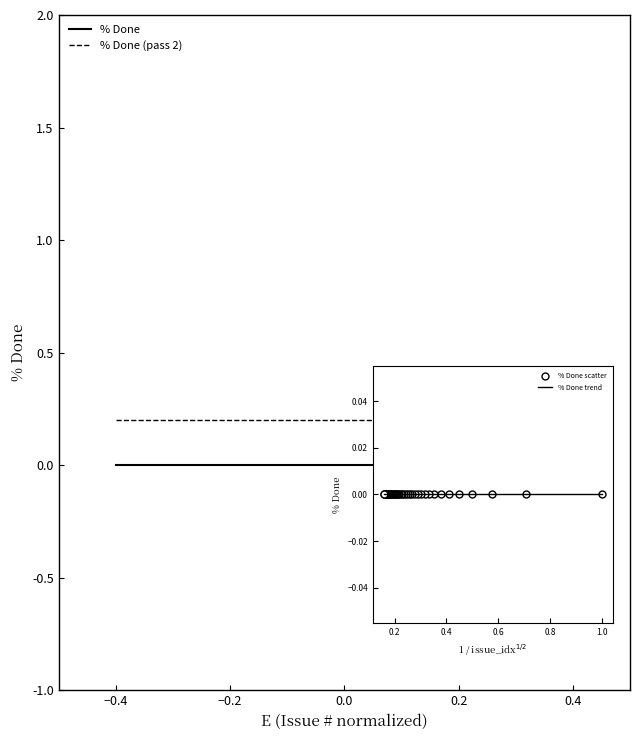

Which series has the largest total across all categories?

% Done (pass 2)